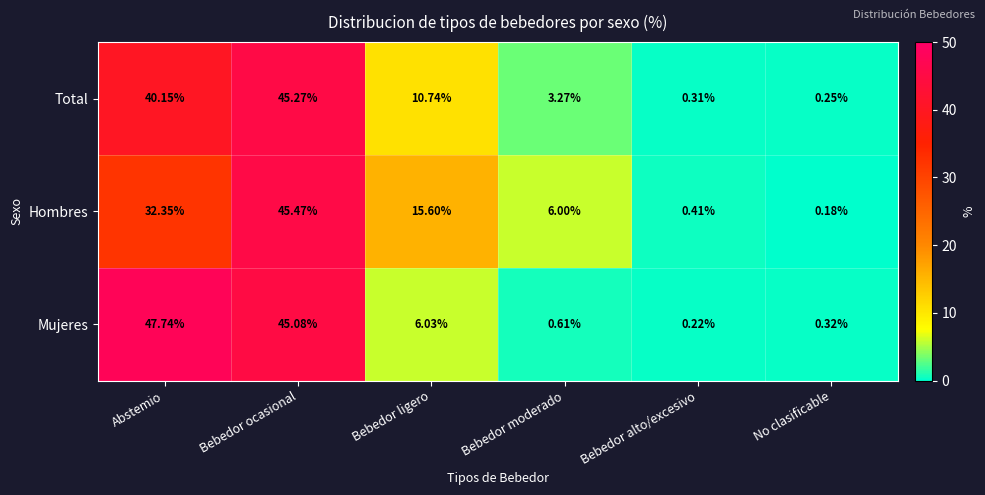

Rank the series by their average value, from highest to lowest.

Hombres, Mujeres, Total